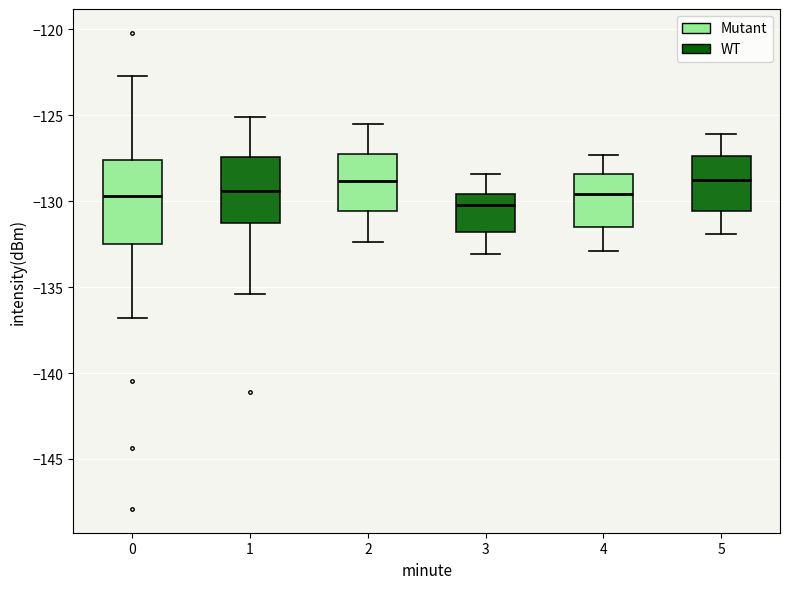

Reading left to right, transcribe this box plot: for each box, give where its median line is, the range the box spans, and where its two whiskers end, as read against the y-axis. The values are not printed on the chart, so give them approximately, as read against the axis.

0: median -129.5, box -132.5 to -127.5, whiskers -137.0 to -122.5
1: median -129.5, box -131.5 to -127.5, whiskers -135.5 to -125.0
2: median -129.0, box -130.5 to -127.0, whiskers -132.5 to -125.5
3: median -130.0, box -132.0 to -129.5, whiskers -133.0 to -128.5
4: median -129.5, box -131.5 to -128.5, whiskers -133.0 to -127.5
5: median -128.5, box -130.5 to -127.5, whiskers -132.0 to -126.0